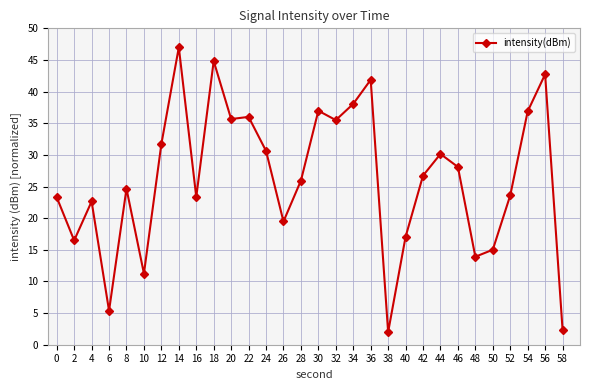

True or false: the data shows 43.3 at 8.

False